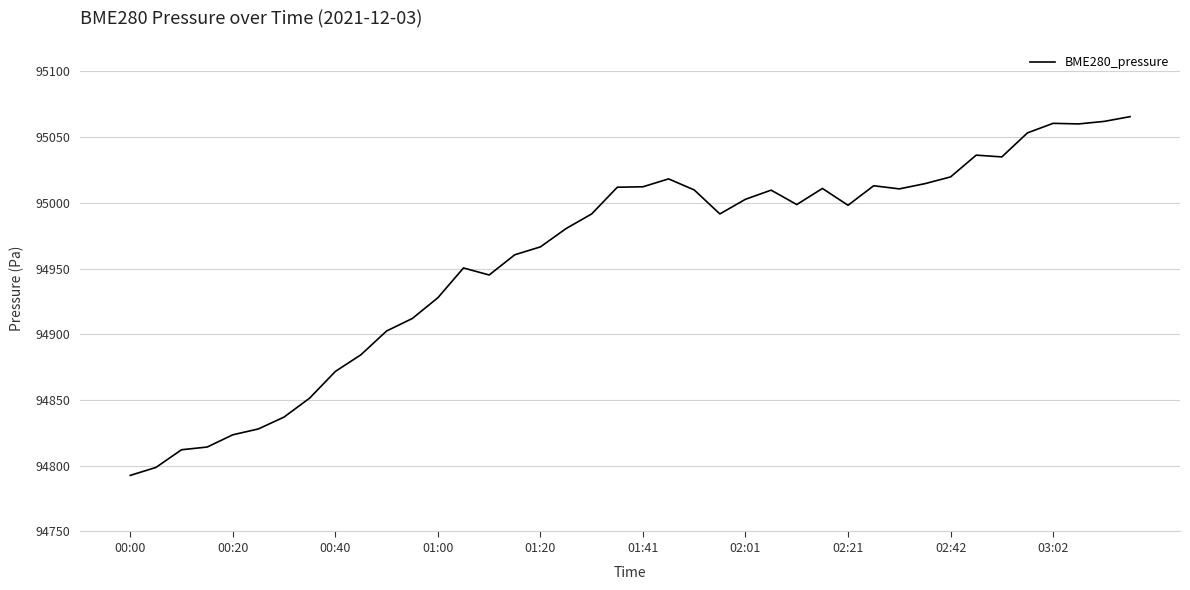

What is the difference between the maximum and minimum values?

272.9